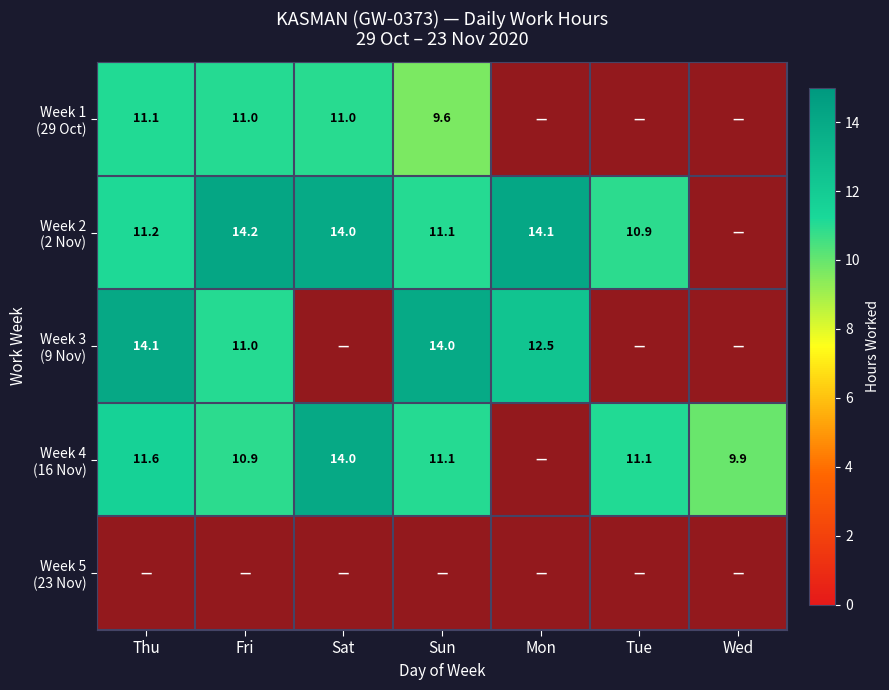

Which label corresponds to the largest value in the chart?

Fri